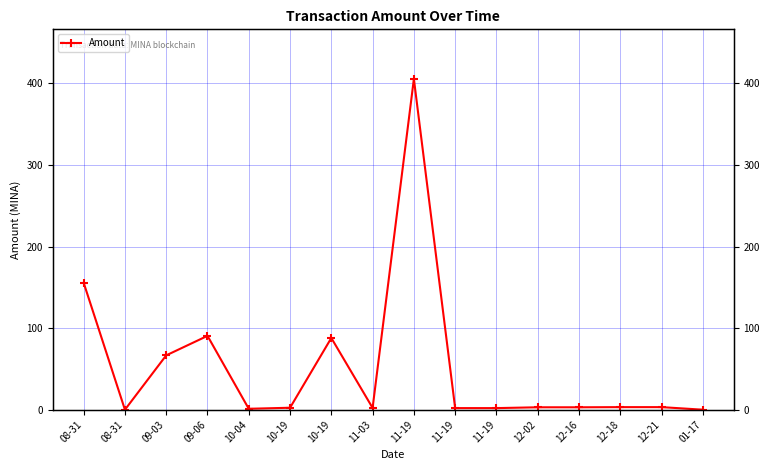

Rank the categories by value from highest to lowest.

11-19, 08-31, 09-06, 10-19, 09-03, 12-18, 12-21, 12-02, 12-16, 10-19, 11-03, 11-19, 11-19, 10-04, 01-17, 08-31